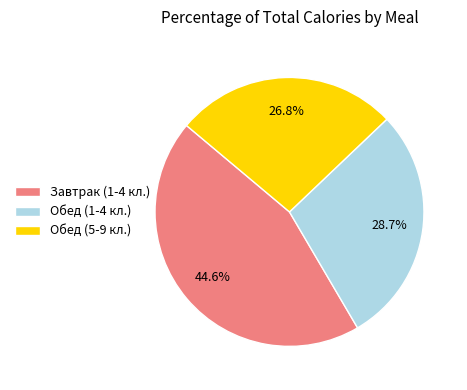

How many slices are in this pie chart?

3